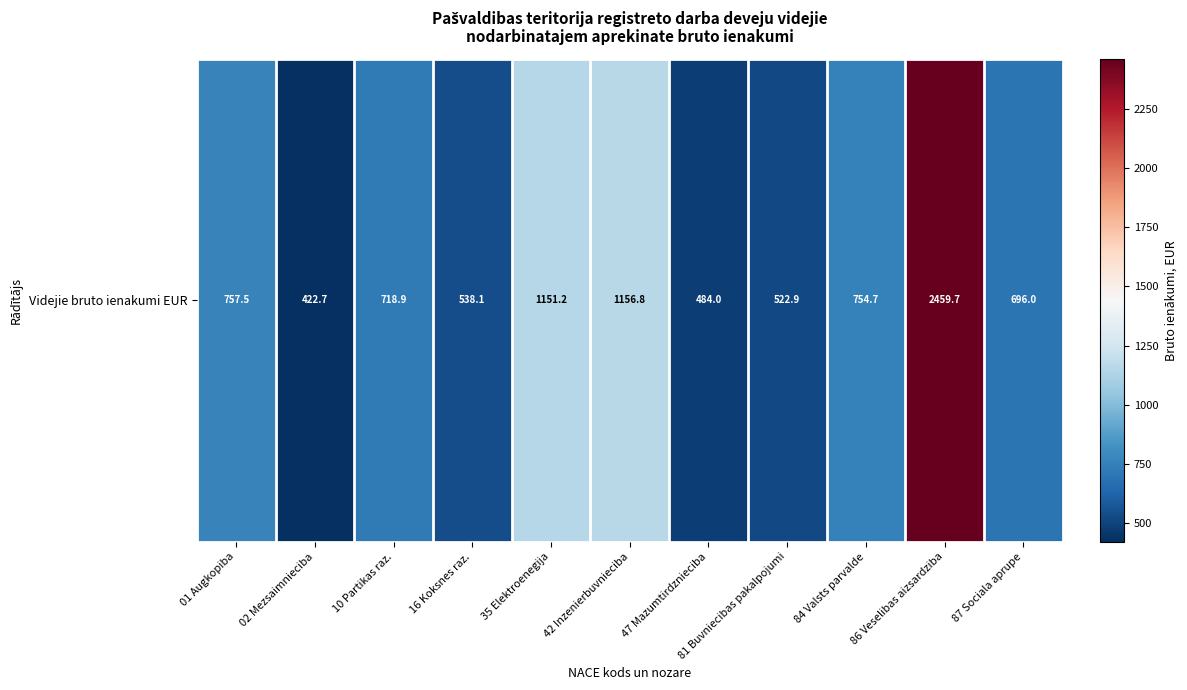

What is the sum of all values?

9662.4